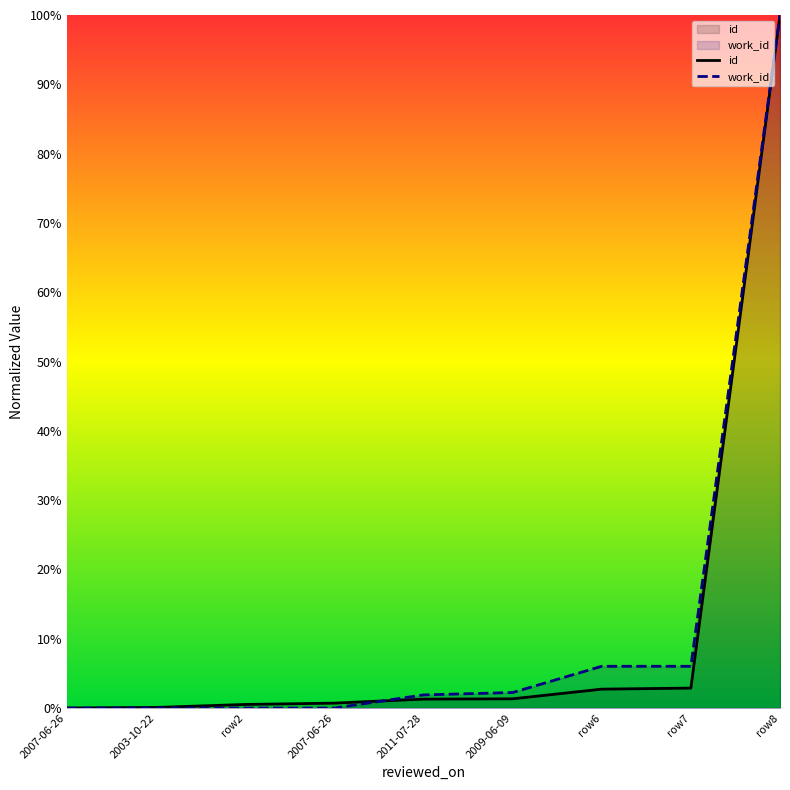

What are all the series names shown in the legend?

id, work_id